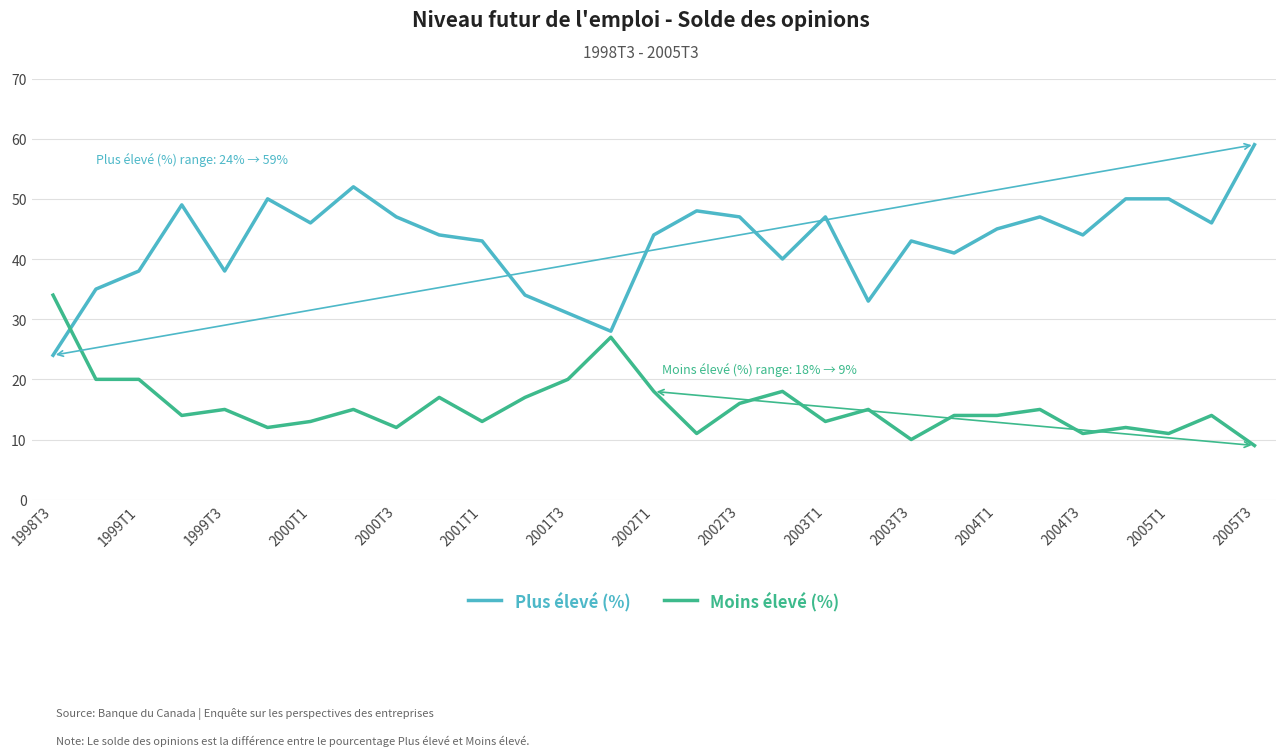

Which series has the largest range (max minus min)?

Plus élevé (%)